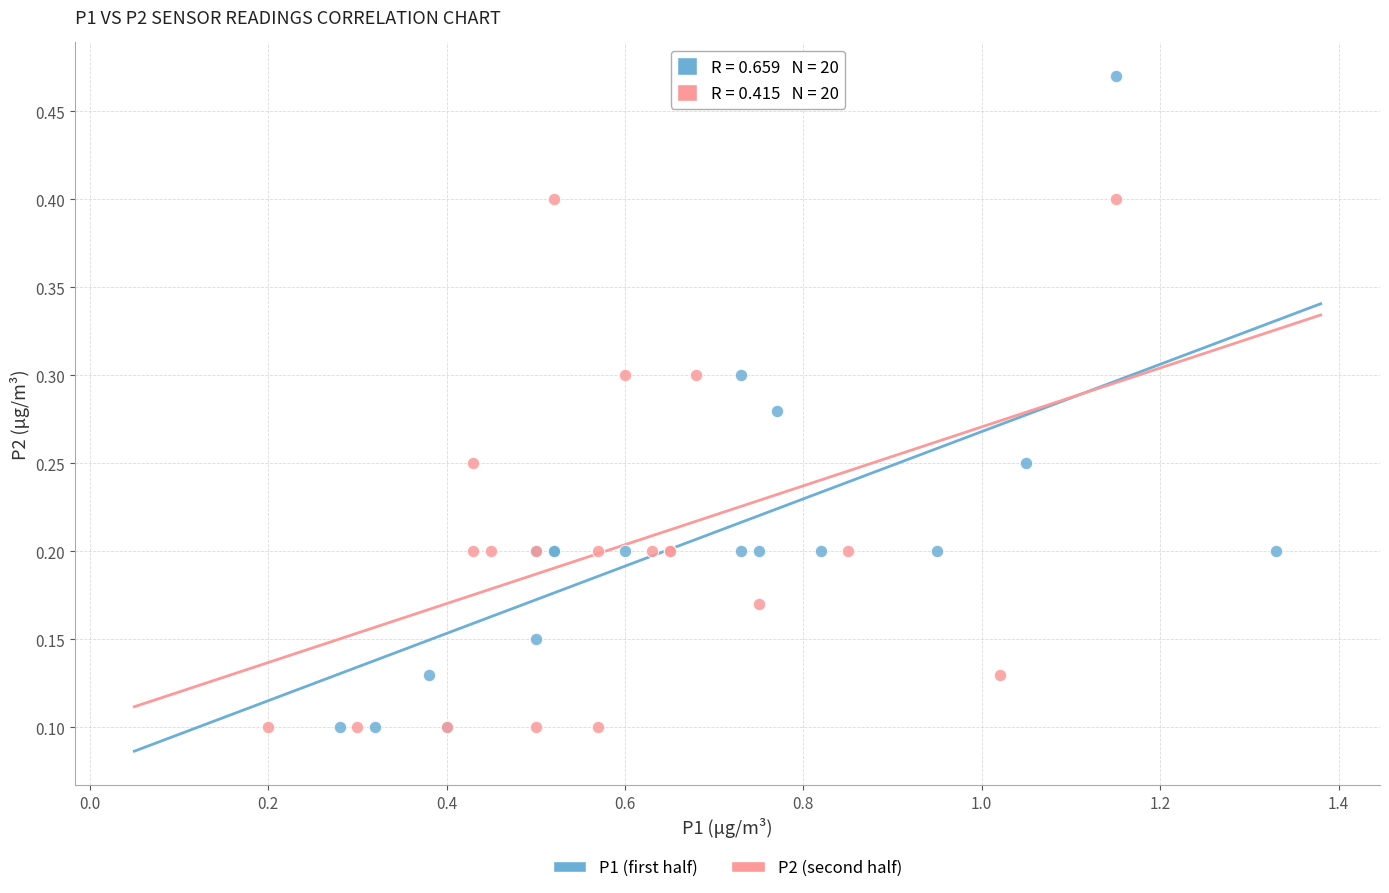

Which series contains the highest Y value?

P1 (first half)